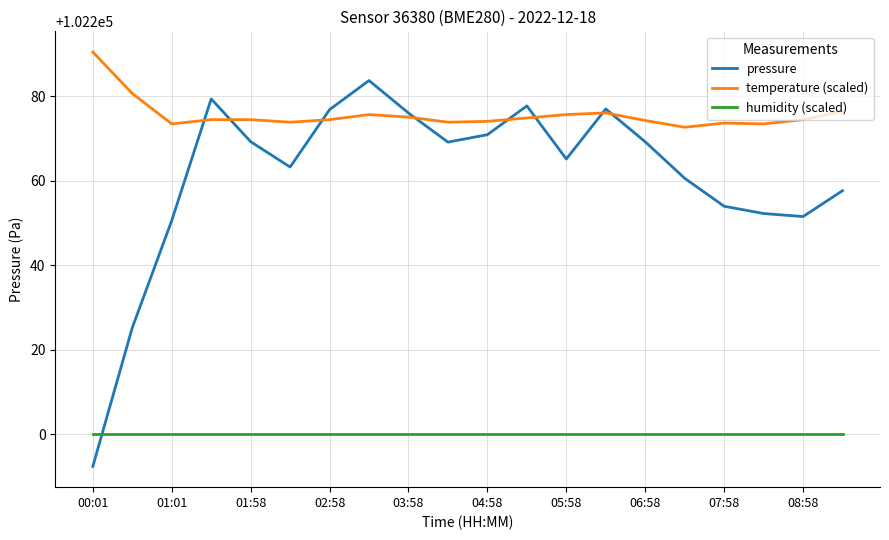

Which series has the largest total across all categories?

temperature (scaled)